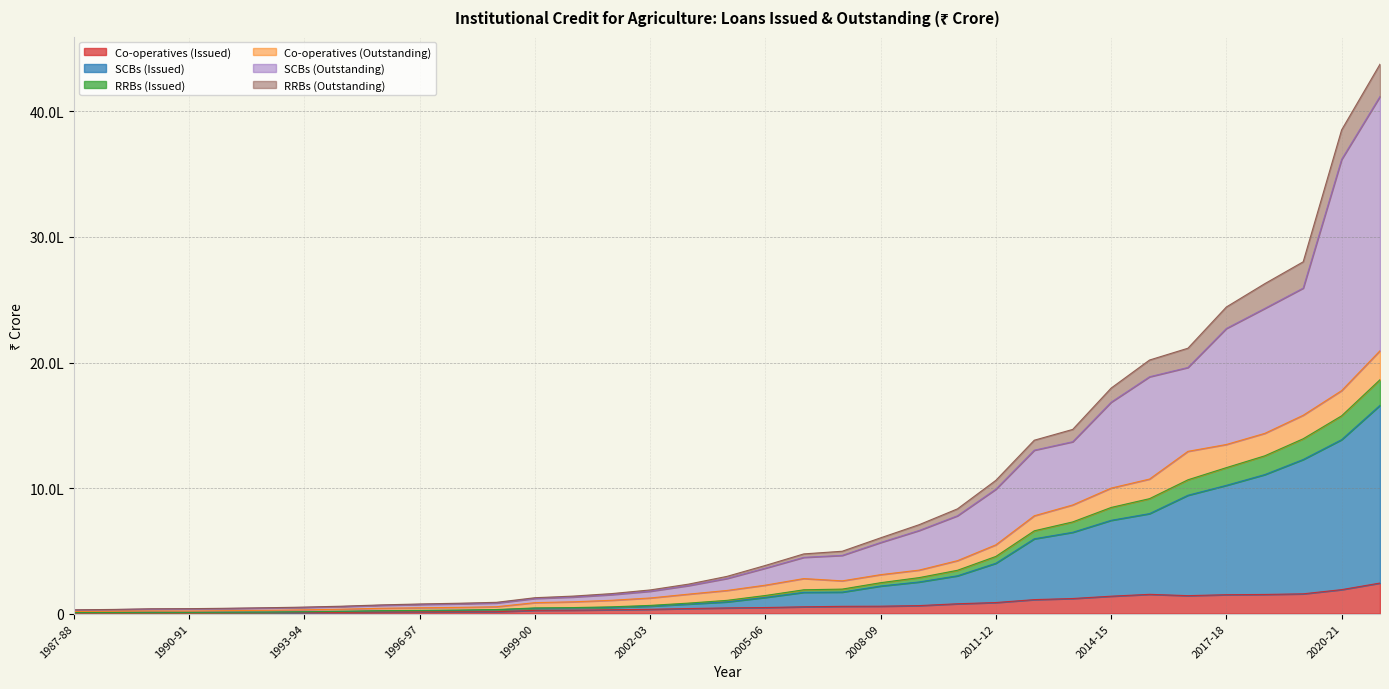

What is the approximate value of RRBs (Issued) at 1989-90, to the nearest 100?

10300